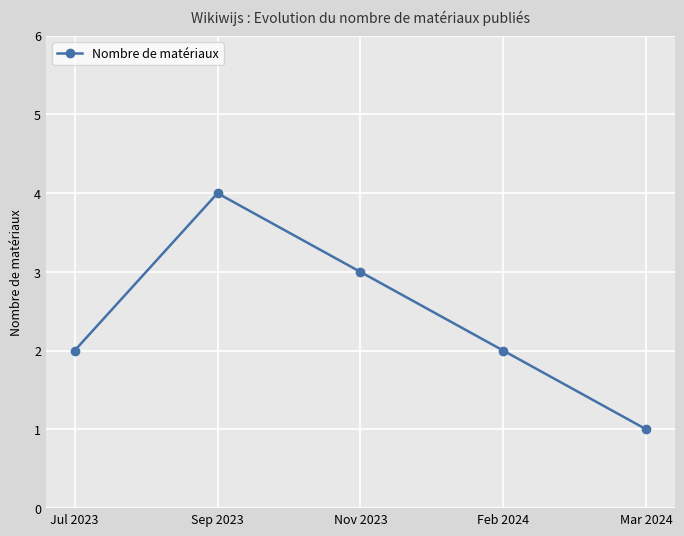

What is the label of the 2nd point from the right?

Feb 2024